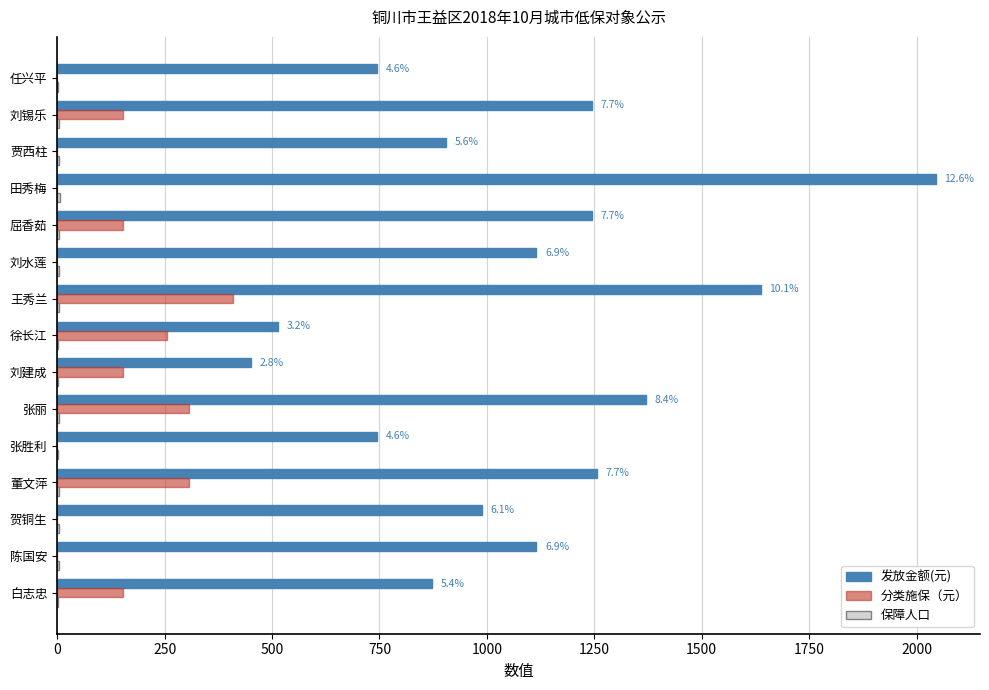

How many data points does each series have?

15